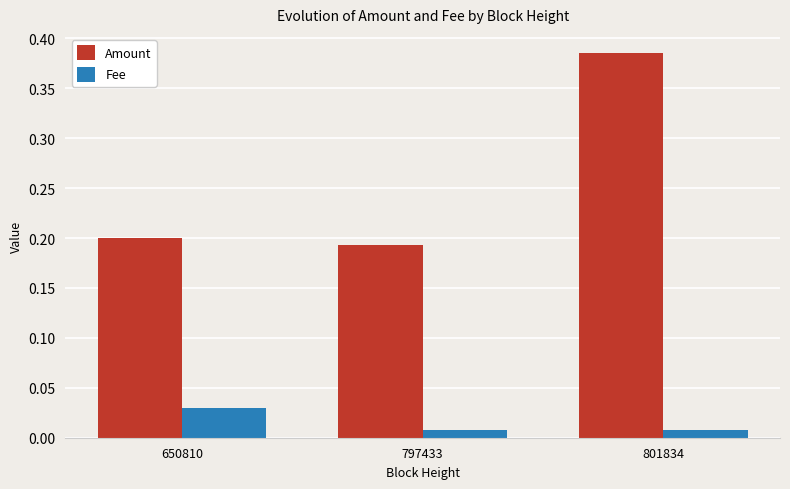

Rank the series by their maximum value, from highest to lowest.

Amount, Fee